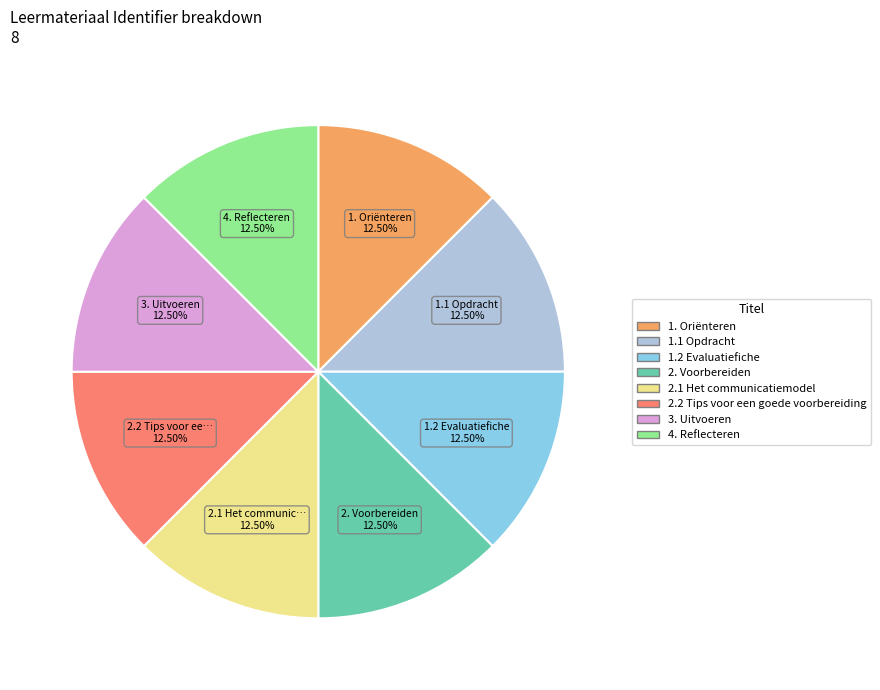

Combined, do 1.1 Opdracht and 3. Uitvoeren account for over 50%?

No